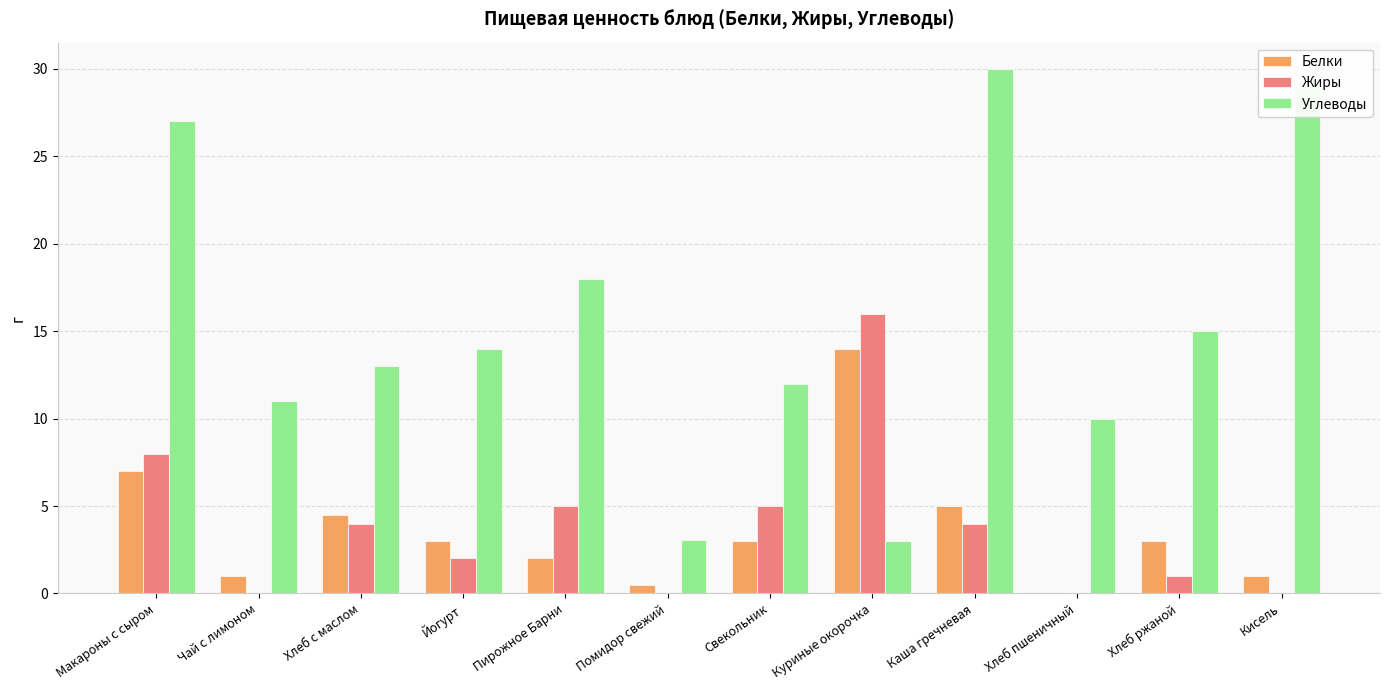

Between Чай с лимоном and Йогурт, which series saw the biggest shift?

Углеводы